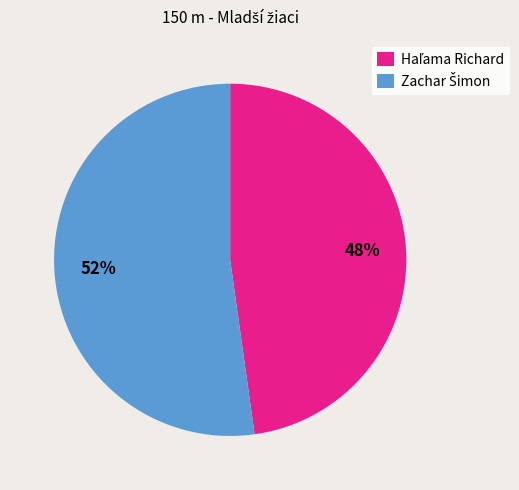

Is there a majority slice in this chart?

Yes